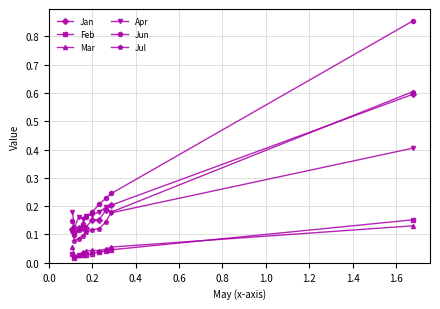

True or false: Mar has more than 0 interior local peaks.

True